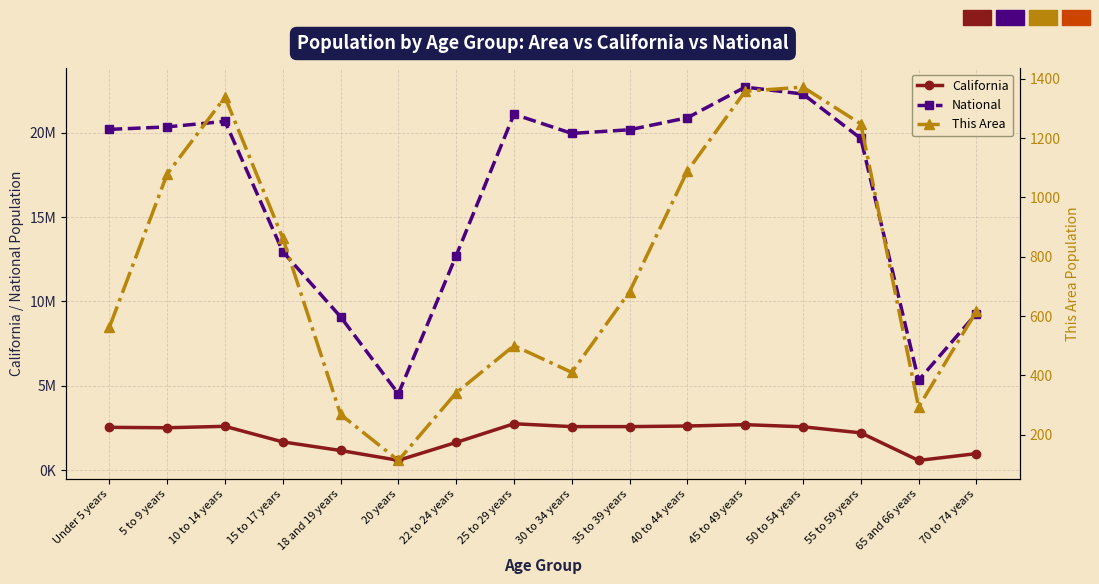

What is the label of the 1st point from the right?

70 to 74 years